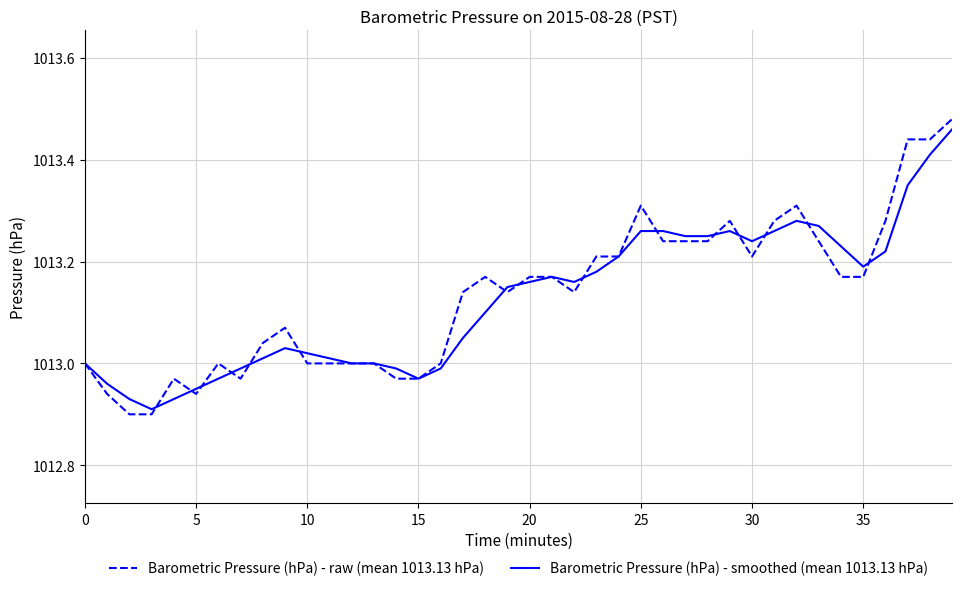

Which series has the largest range (max minus min)?

Barometric Pressure (hPa) - raw (mean 1013.13 hPa)